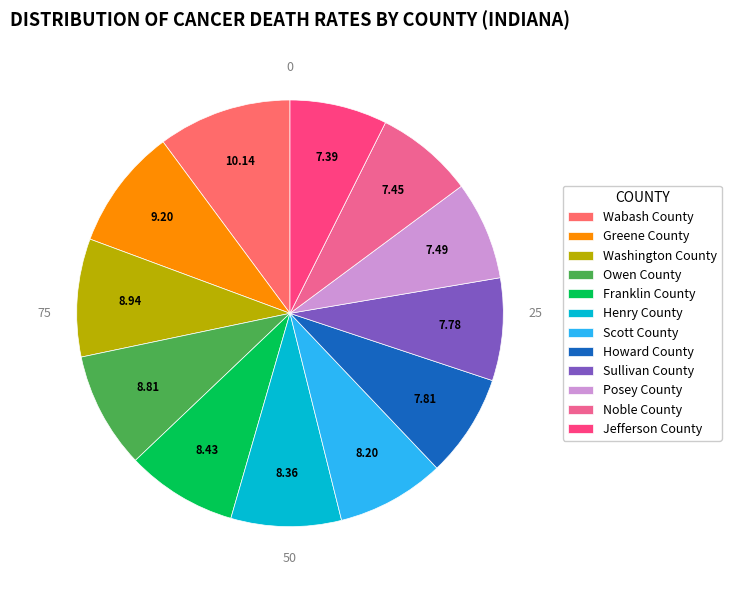

Combined, do Jefferson County and Scott County account for over 50%?

No